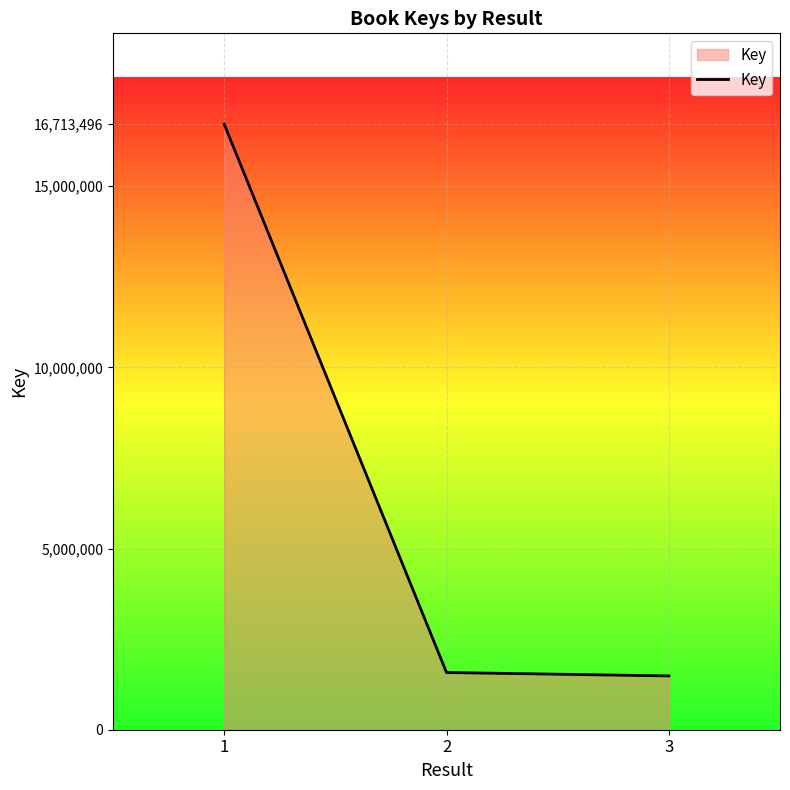

How many lines are shown in the chart?

1